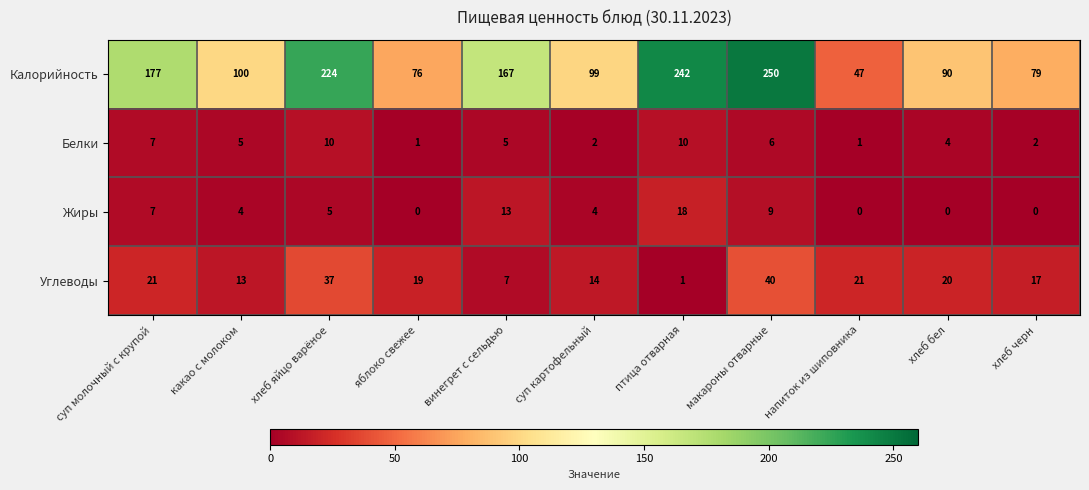

True or false: Белки has a value of 5 at винегрет с сельдью.

True